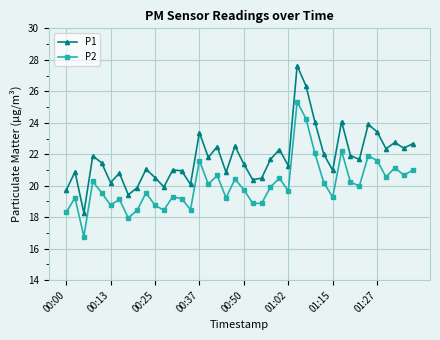

What is the minimum value for P1?

18.3